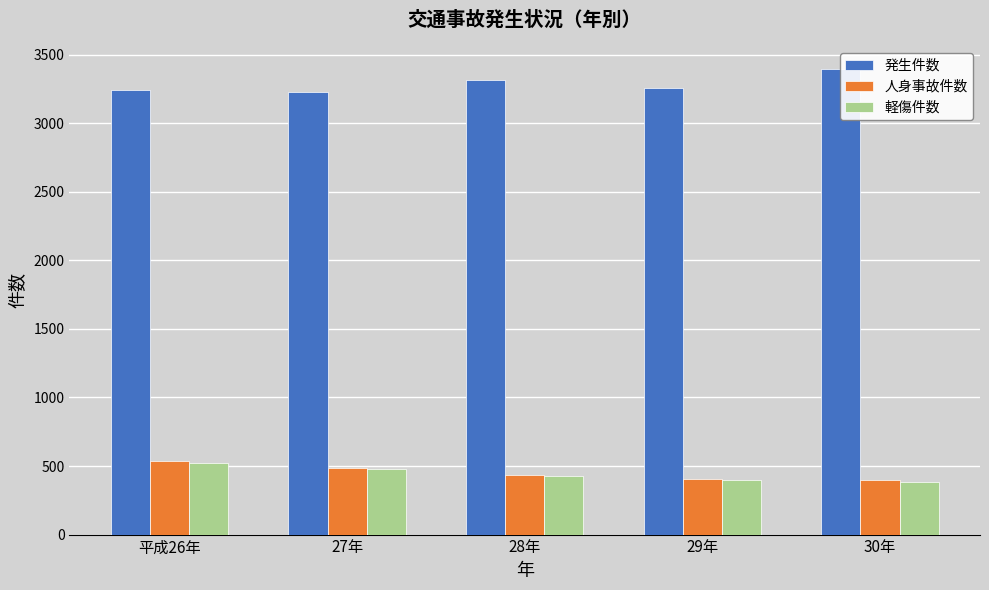

What is the lowest value of the 軽傷件数 series?

387